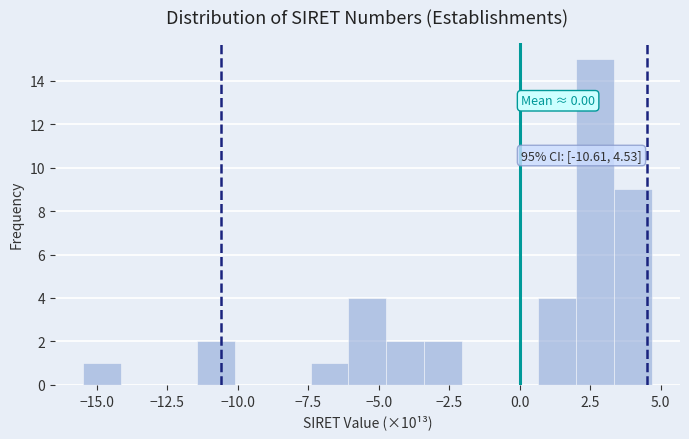

Around what value on the x-axis is the tallest bar? Give the approximate position of its centre, as read against the axis.

2.5